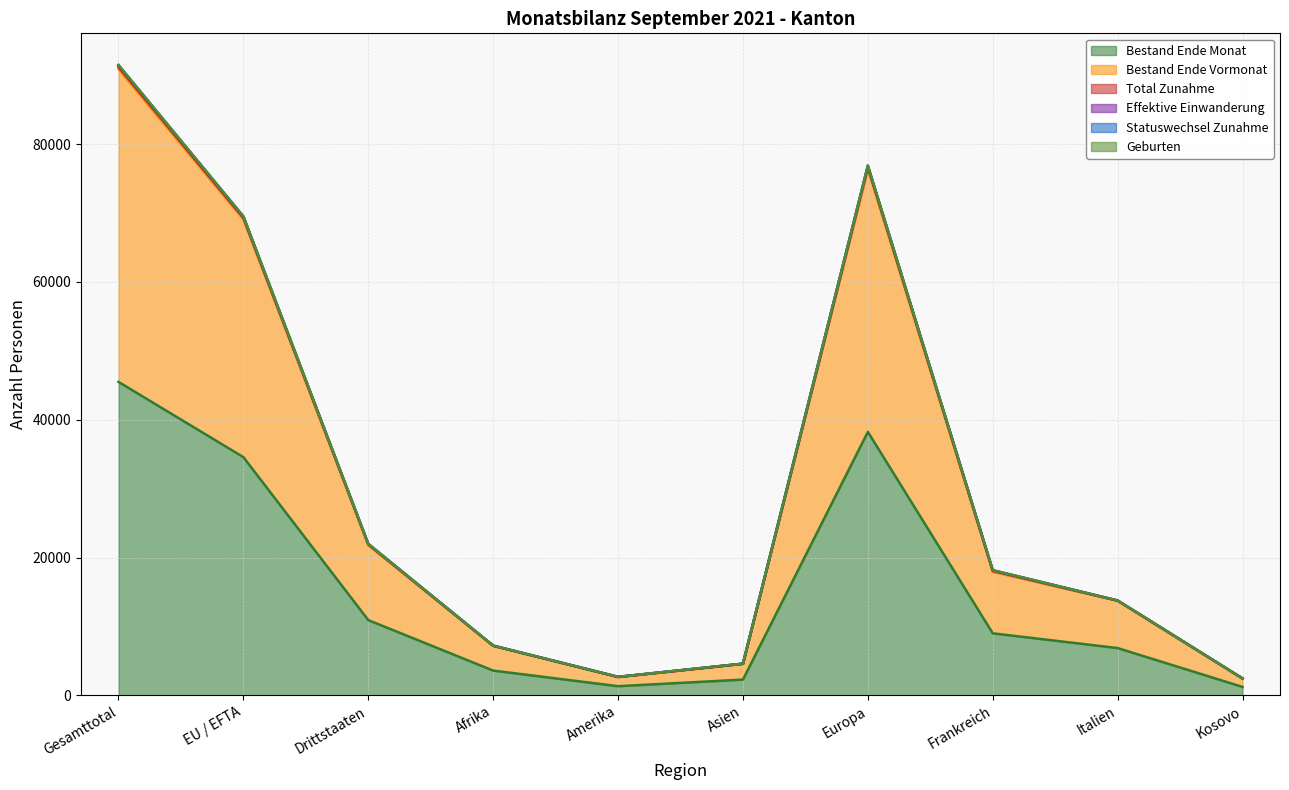

True or false: Statuswechsel Zunahme and Bestand Ende Vormonat cross at least once.

False